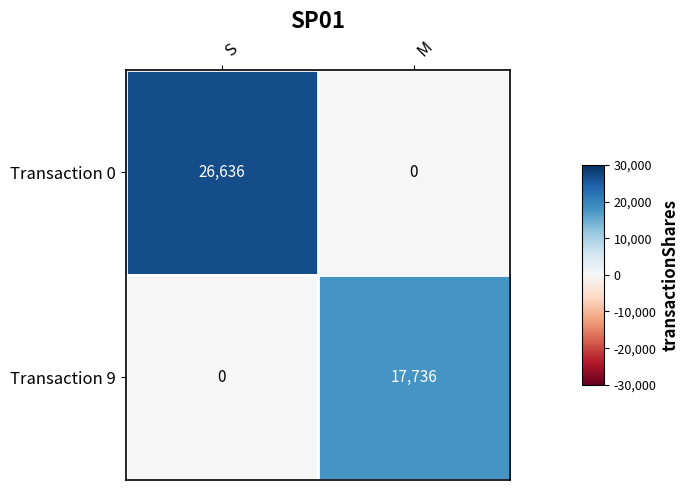

What is the spread (max minus min) of values at M?

17736